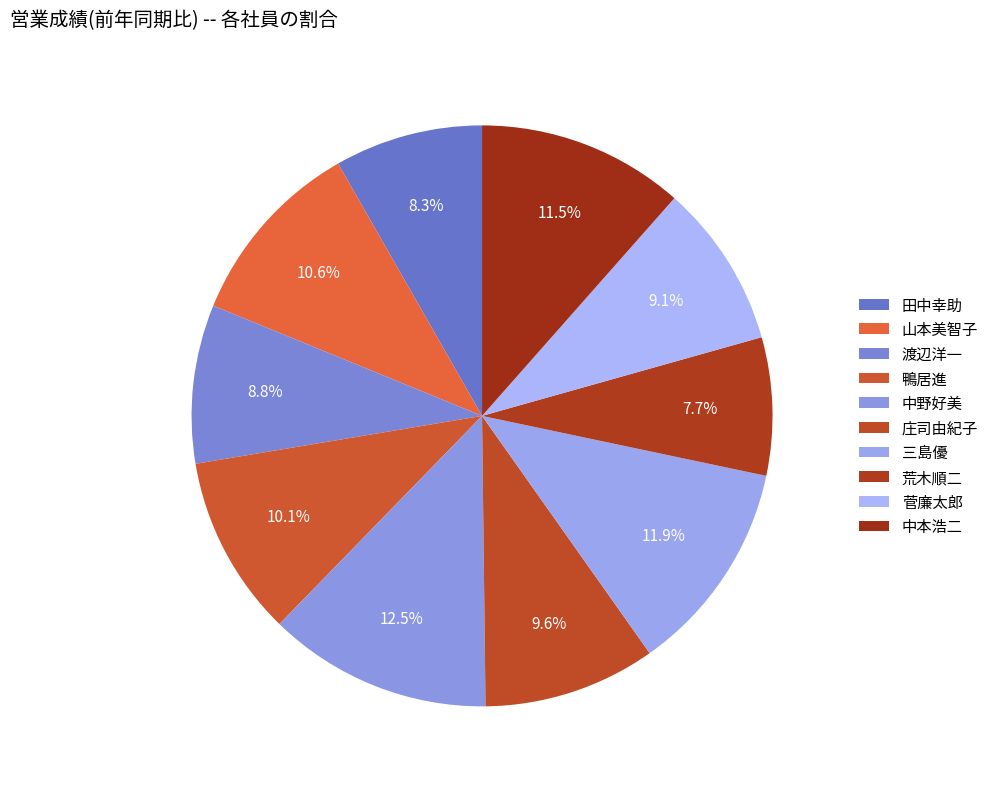

Is there a majority slice in this chart?

No